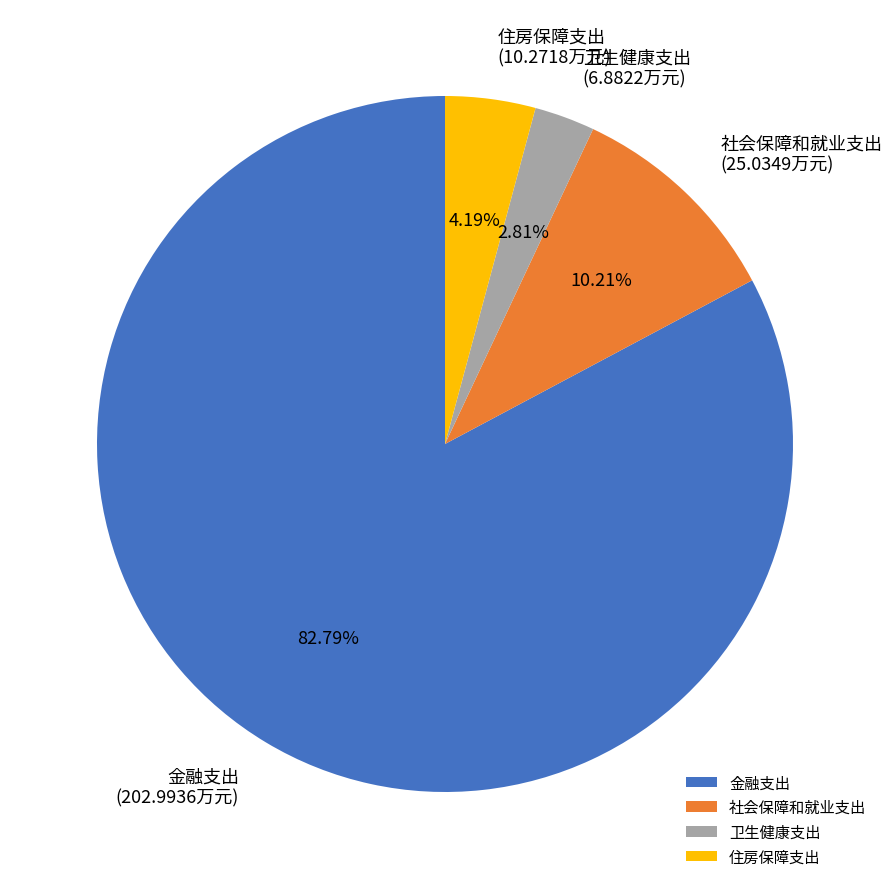

Approximately how many times larger is the value at 住房保障支出 compared to 社会保障和就业支出?

0.4